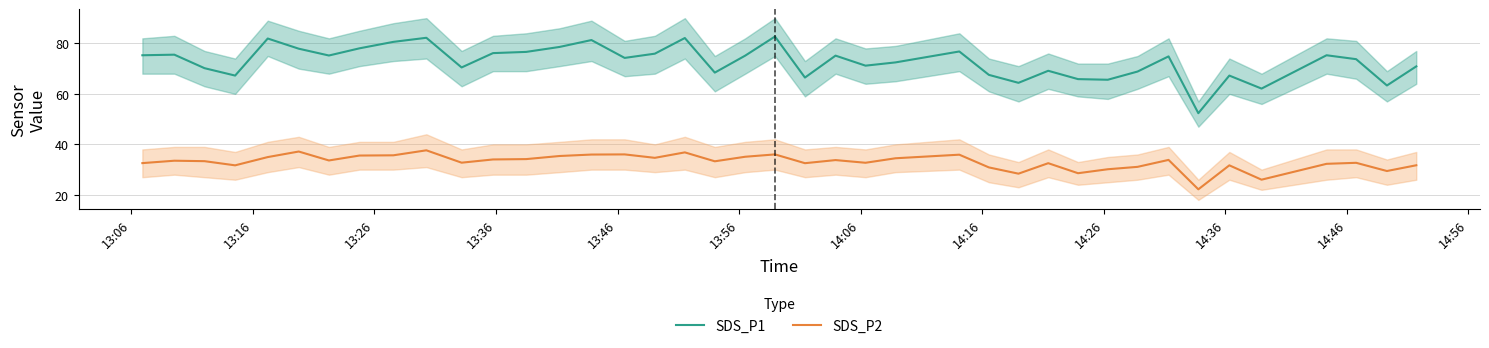

True or false: SDS_P2 and SDS_P1 cross at least once.

False